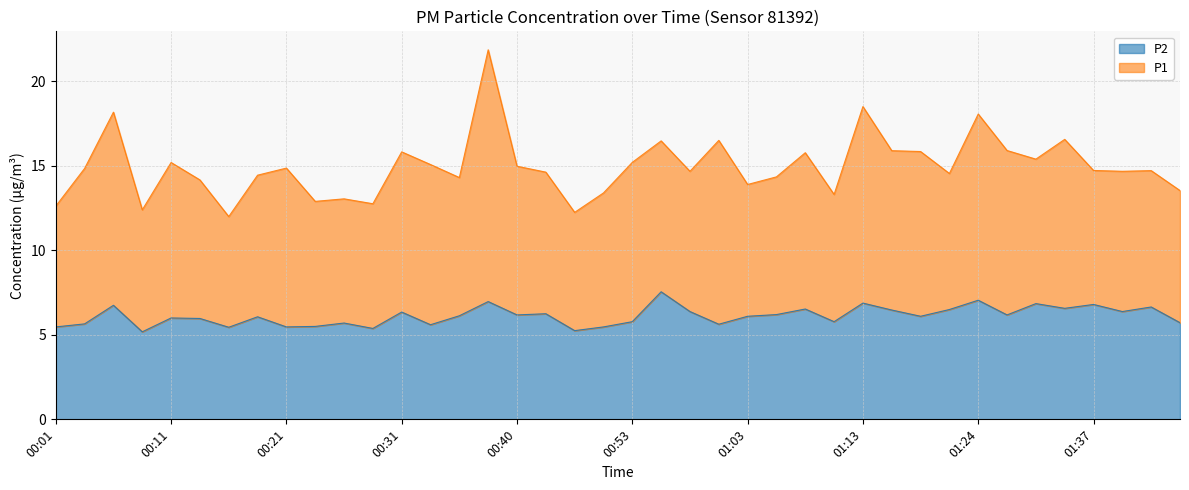

What is the label of the 6th point from the left?

00:14